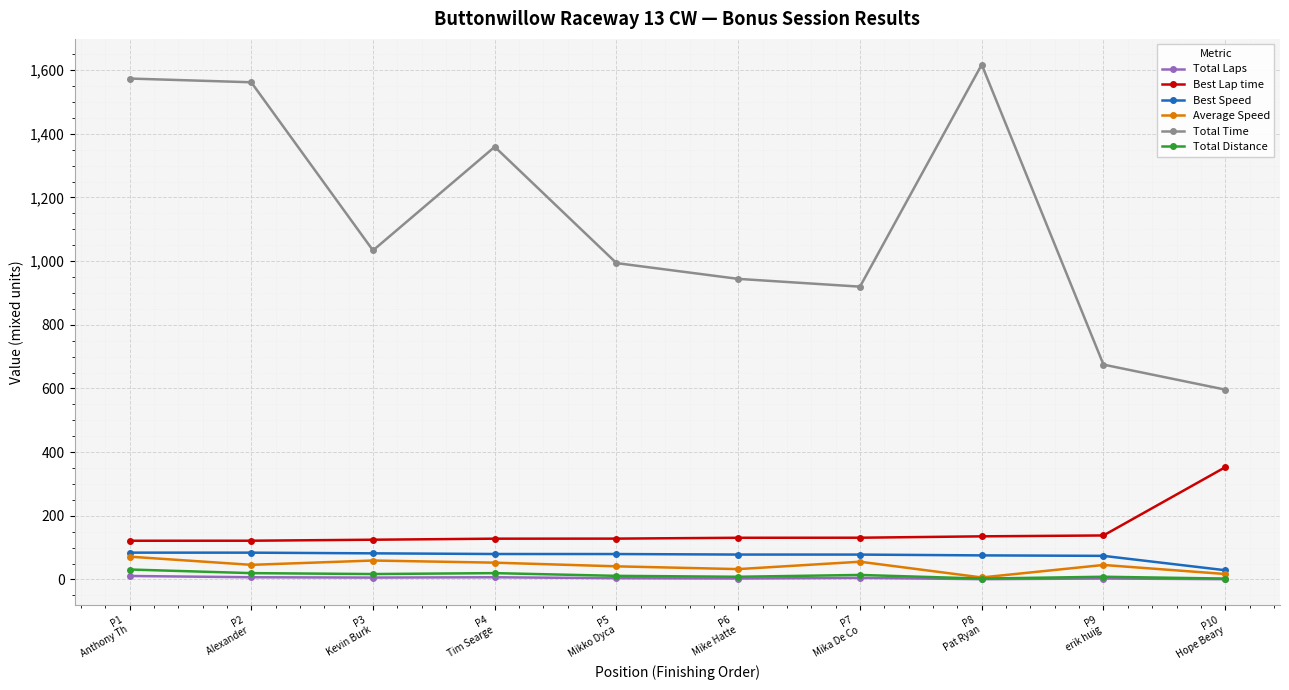

What is the value of the Average Speed point at the 3rd from the left?

59.6